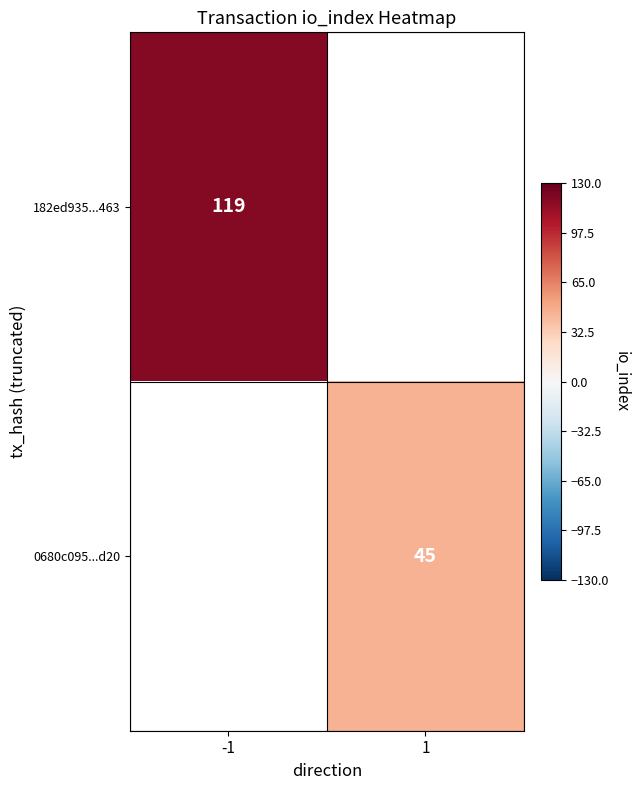

Is the value of 0680c095...d20 at 1 greater than the value of 182ed935...463 at -1?

No